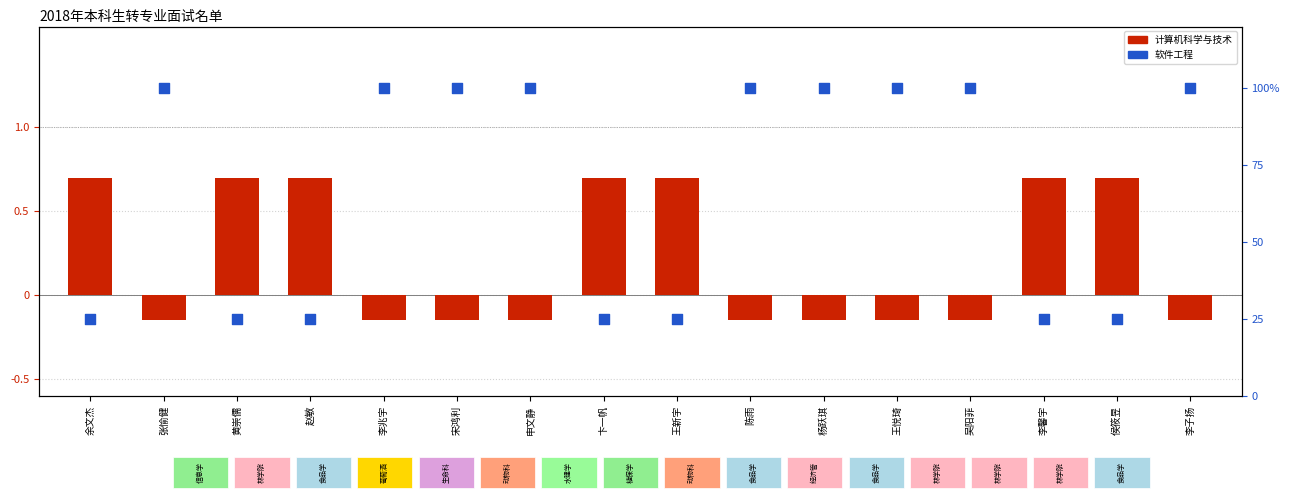

Which series has the largest total across all categories?

软件工程